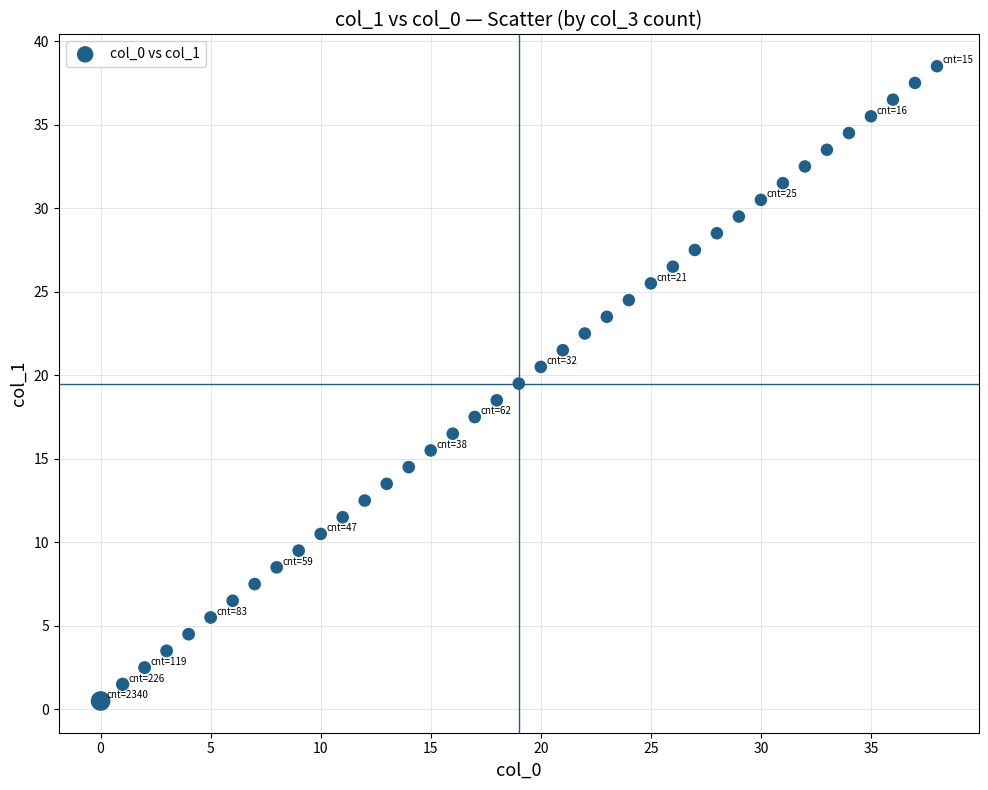

What is the range of Y values (max minus min)?

38.0